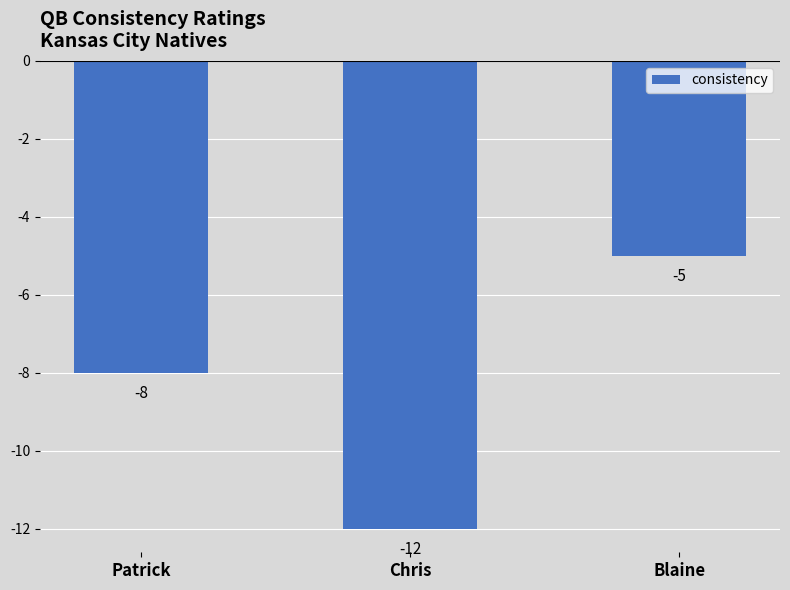

At which category does the chart reach its peak across all series?

Blaine